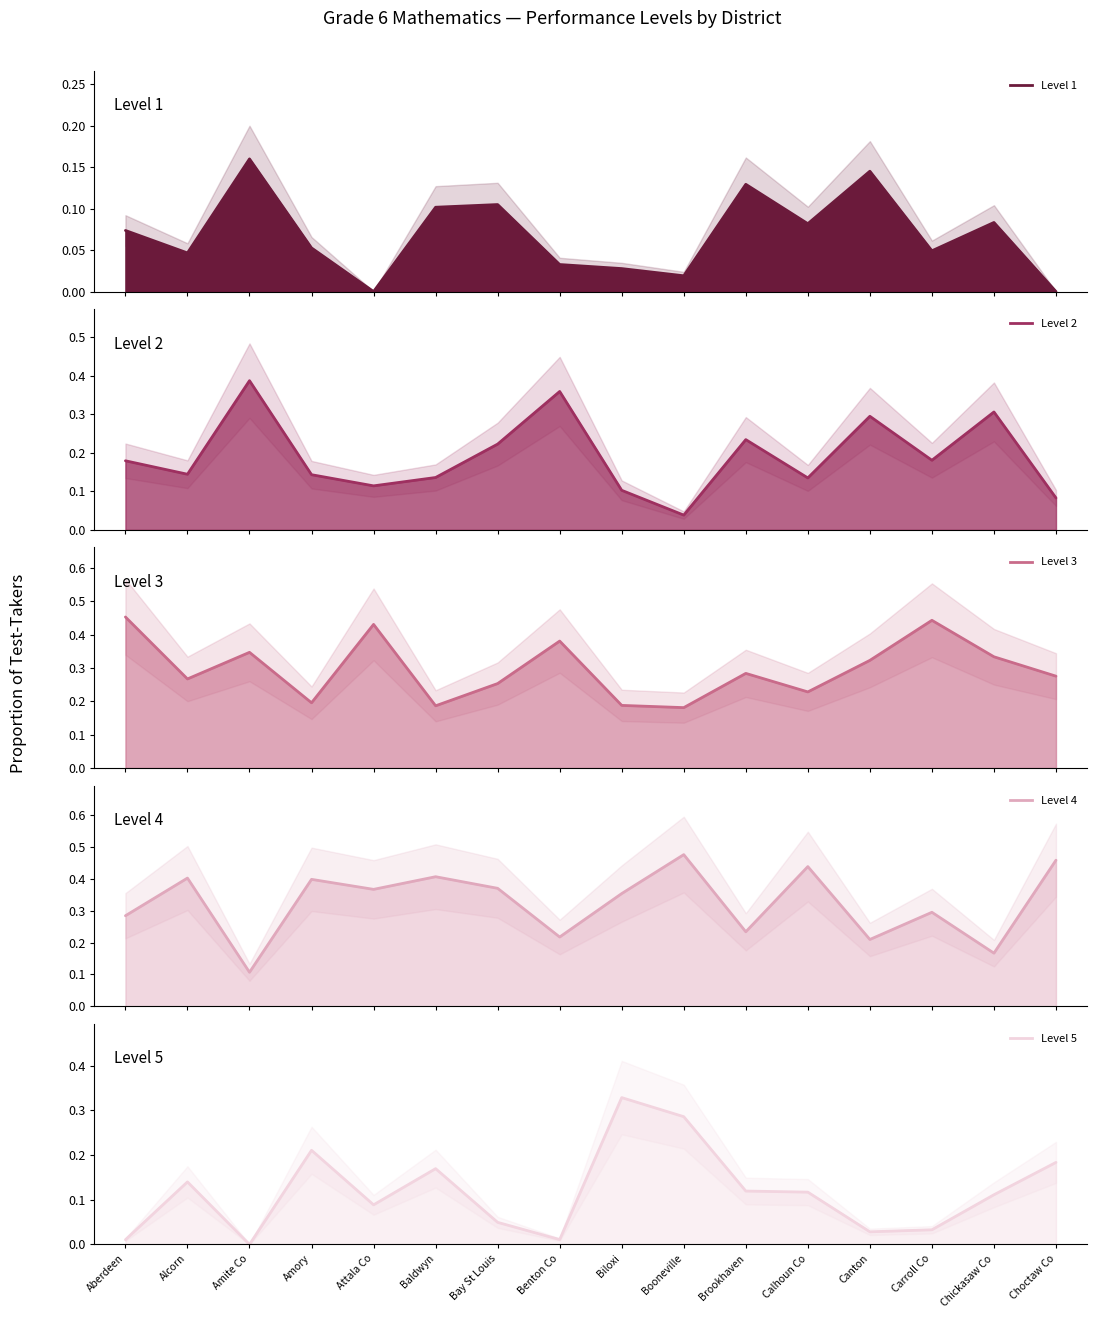

True or false: Level 4 (line) and Level 5 (line) cross at least once.

False